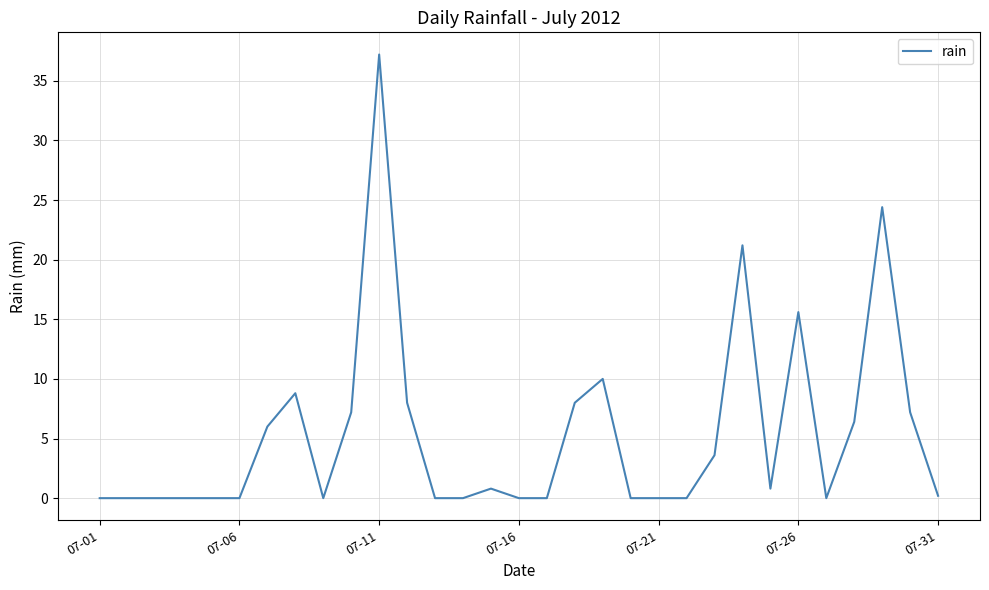

Does the chart display data point markers on the line(s)?

No